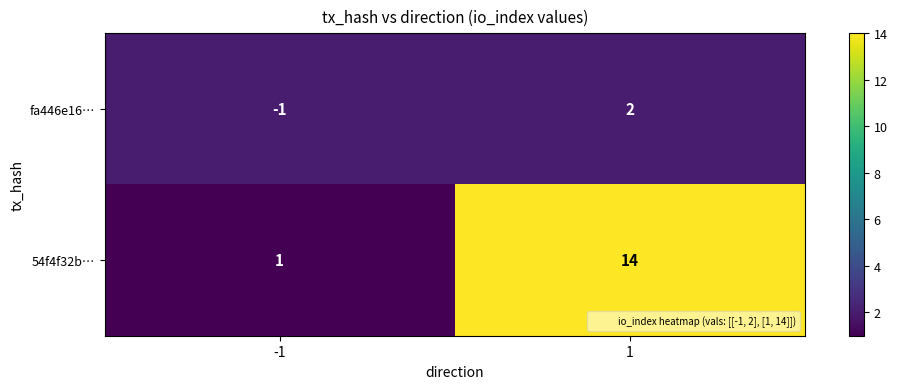

Which series has the widest spread of values?

54f4f32b…